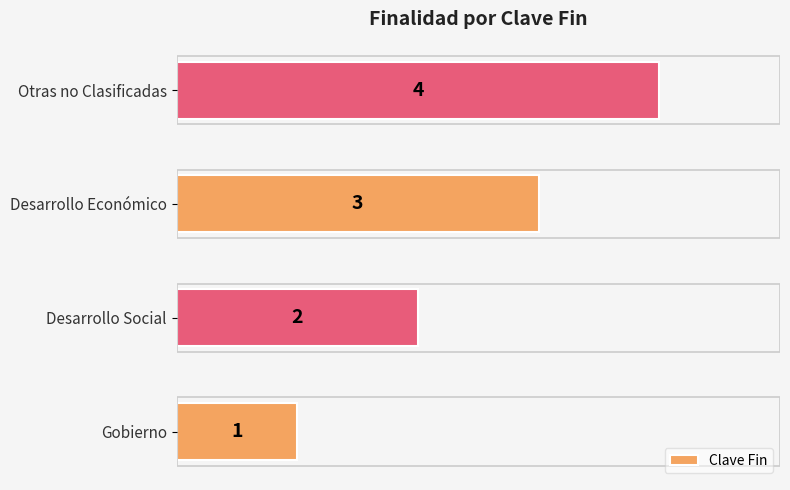

The value at Gobierno is 0. True or false?

False